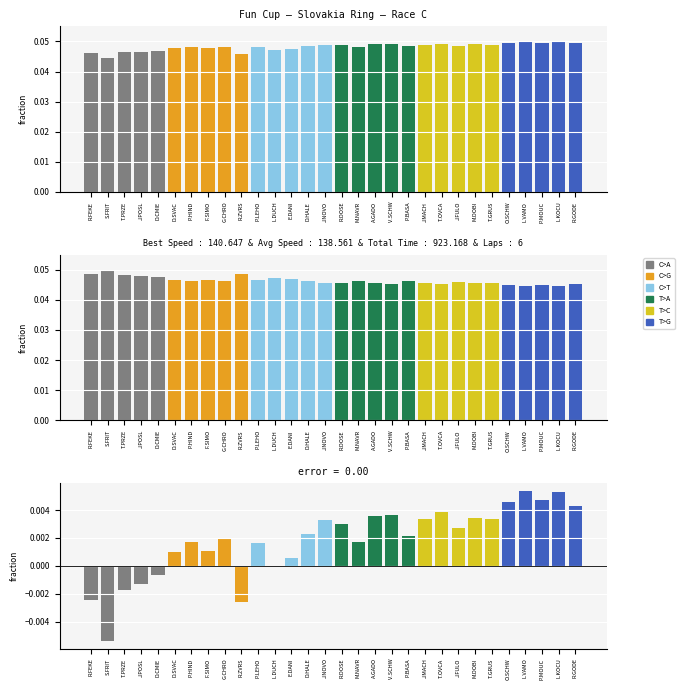

The Average Speed series shows 0.0 at R.DOSE. True or false?

False